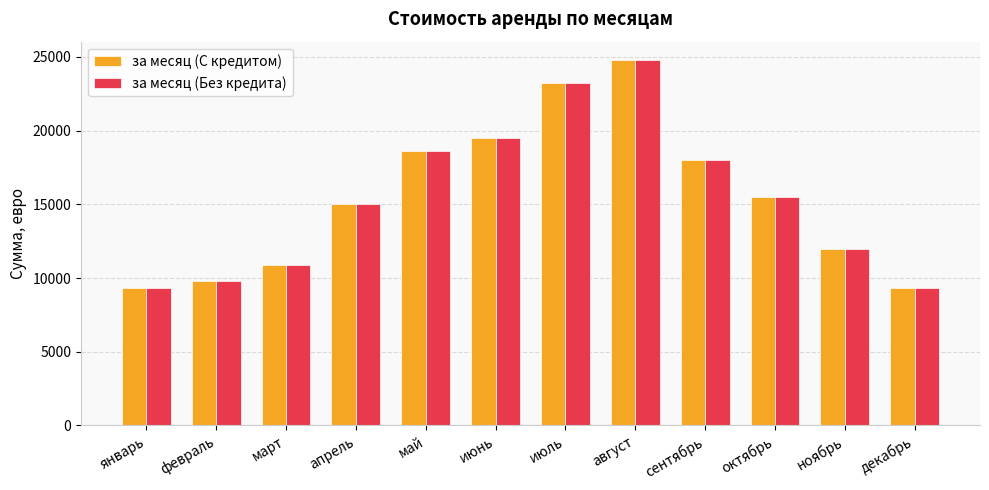

How many distinct data groups are displayed?

2